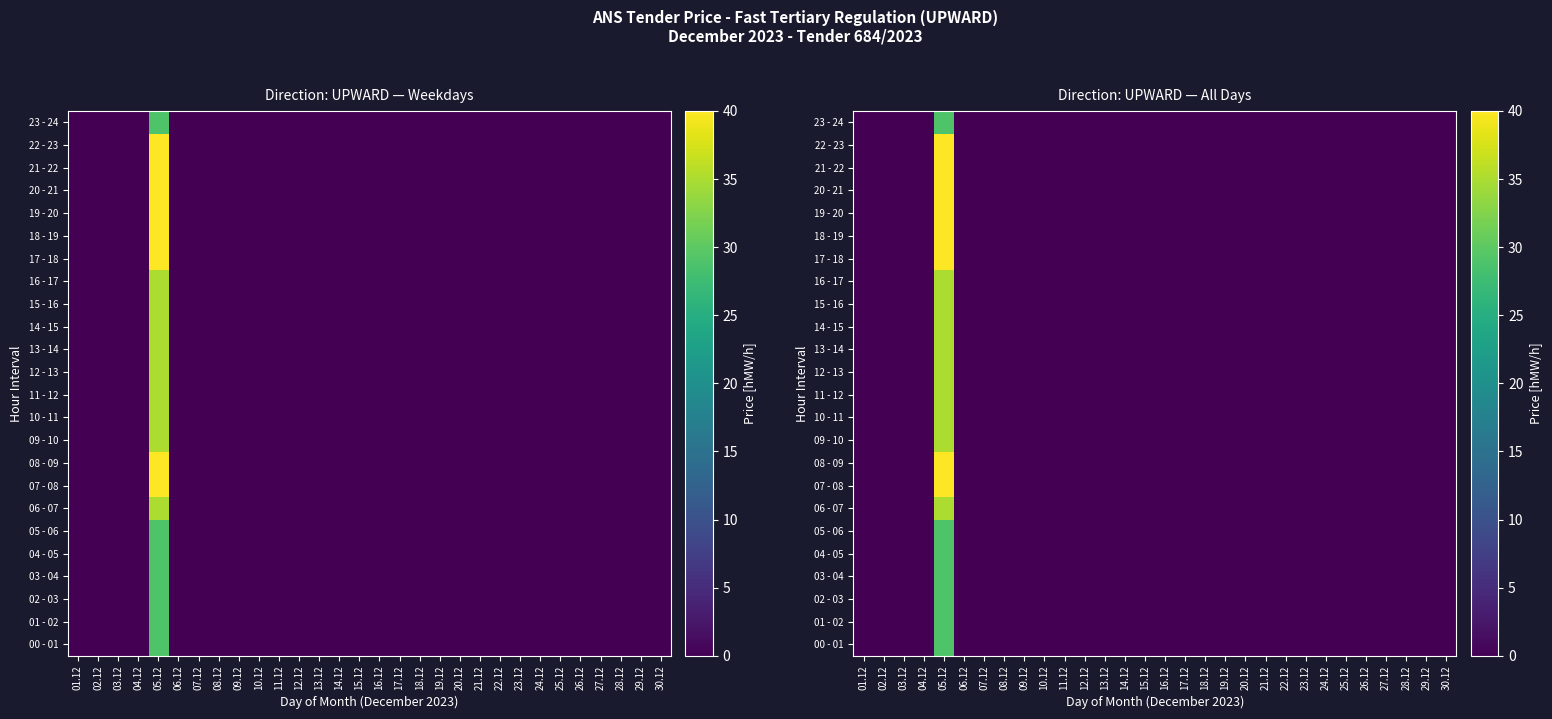

At which category is the sum across all series the highest?

05.12